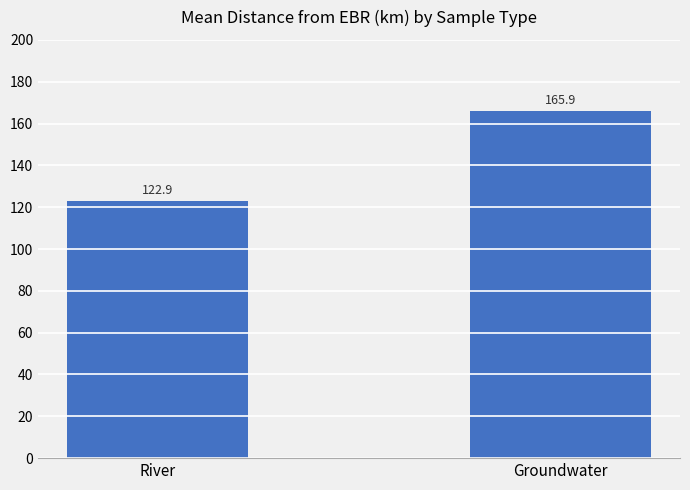

What is the ratio of the value at Groundwater to the value at River?

1.3